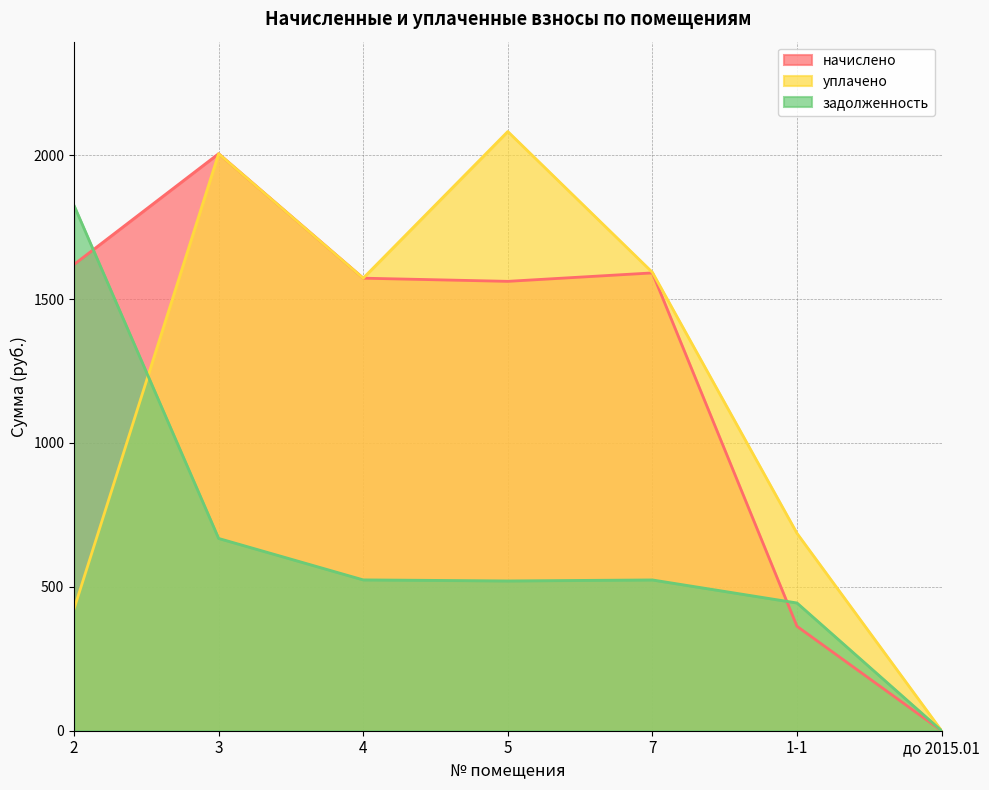

What is the spread (max minus min) of values at 2?

1402.4